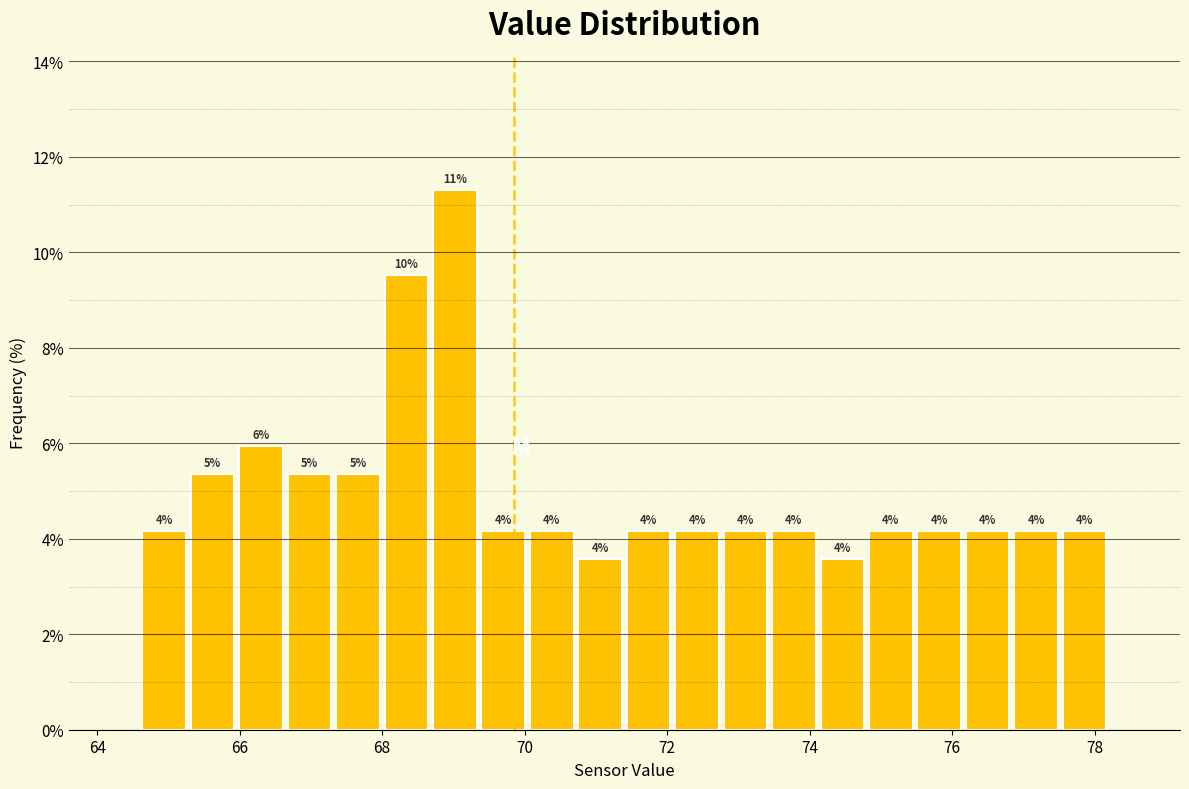

Around what value on the x-axis is the tallest bar? Give the approximate position of its centre, as read against the axis.

69.0